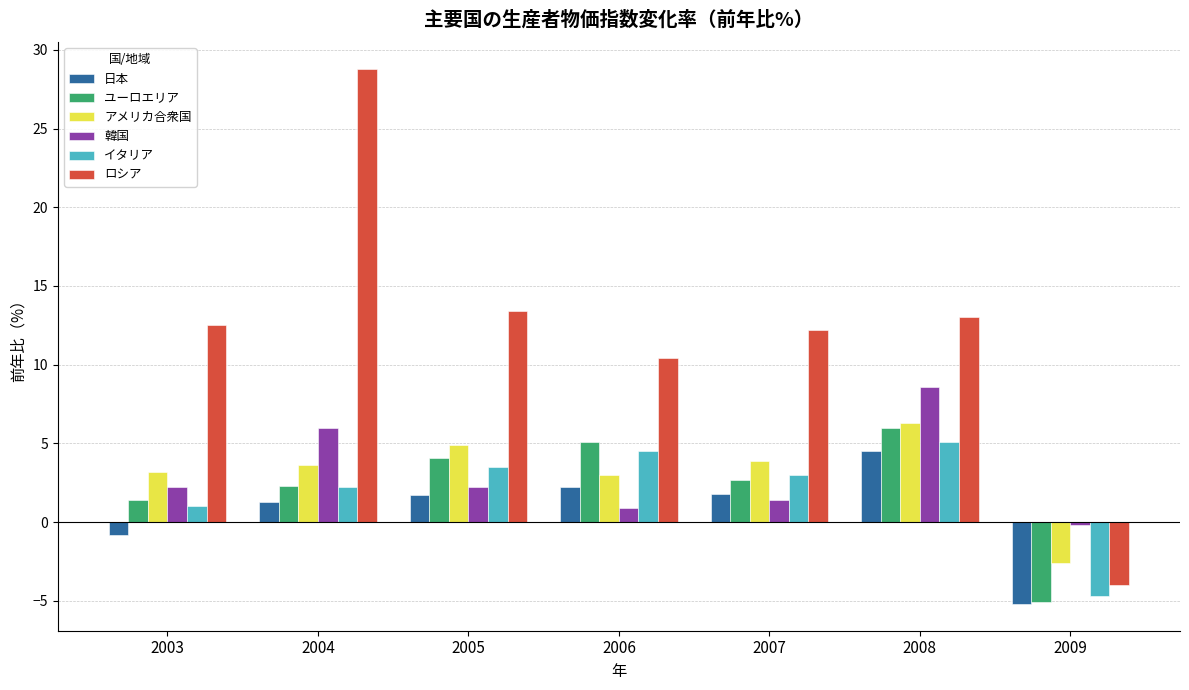

What is the difference between the ユーロエリア values at 2008 and 2006?

0.9